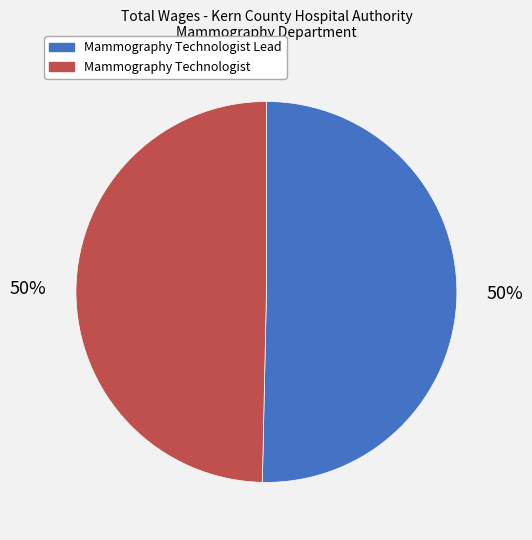

The Mammography Technologist slice represents 56% of the pie. True or false?

False